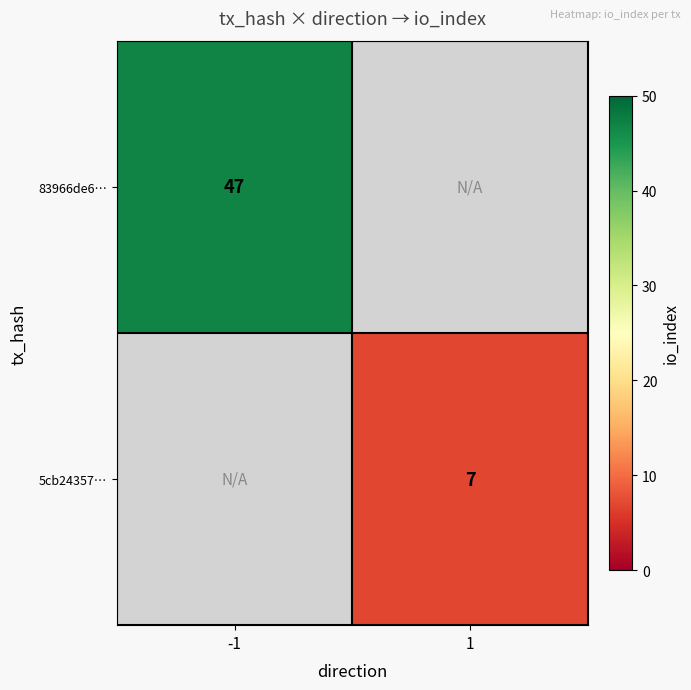

Is the value of 5cb24357… at 1 greater than the value of 83966de6… at -1?

No